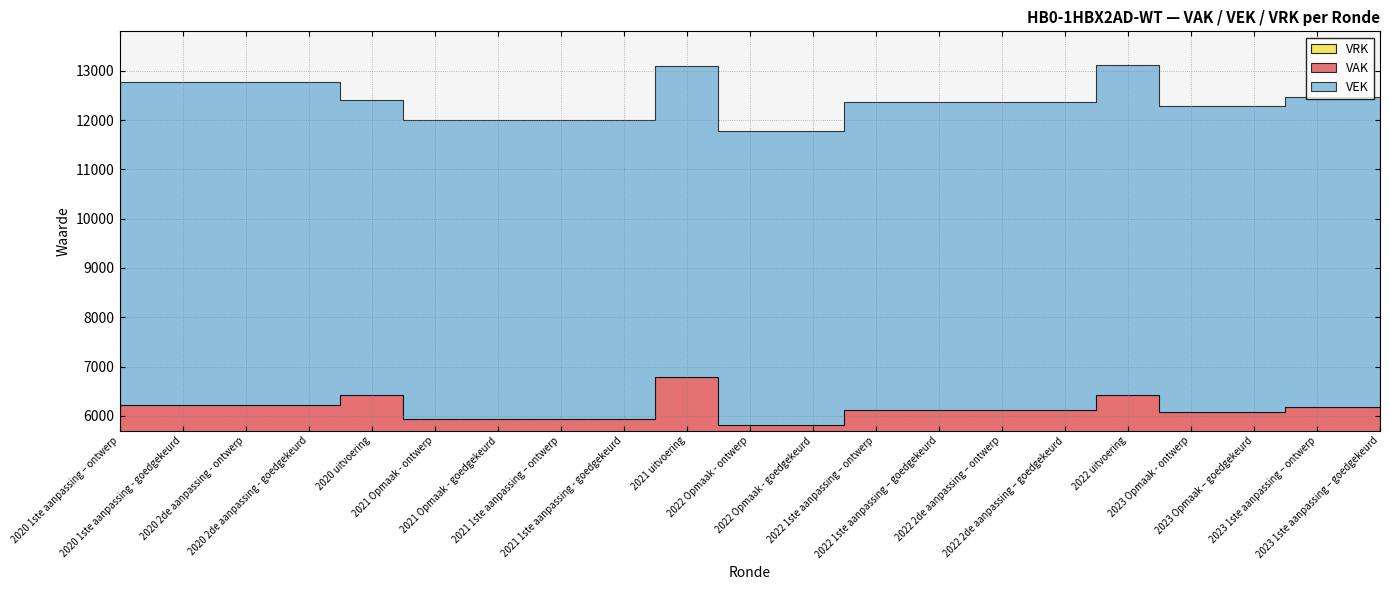

True or false: VAK has a value of 2306 at 2021 Opmaak - goedgekeurd.

False